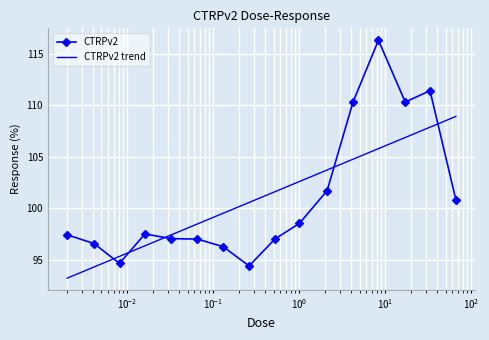

What is the label of the 15th point from the right?

0.0041